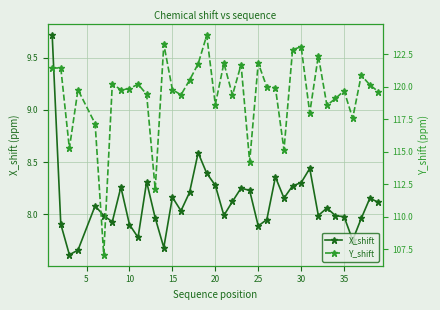

True or false: X_shift has a value of 2.8 at 30.

False